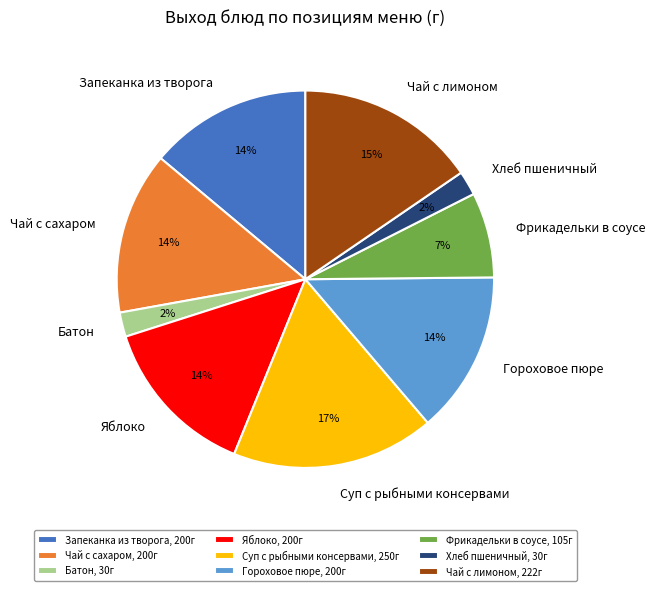

What percentage is the Чай с сахаром slice, to the nearest percent?

14%